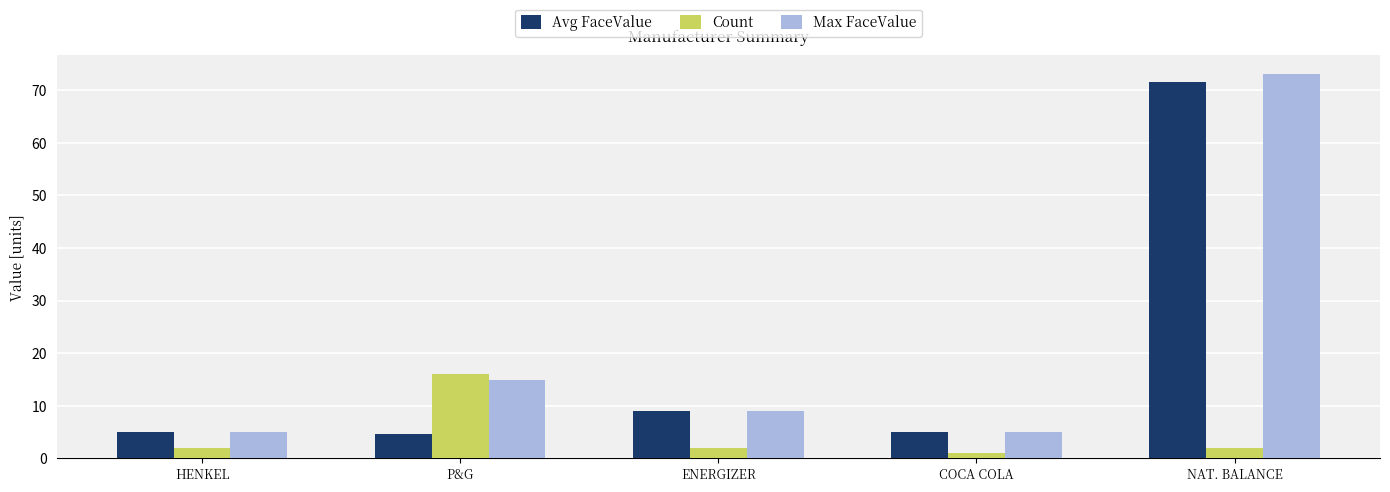

What is the label of the 1st bar from the right?

NAT. BALANCE